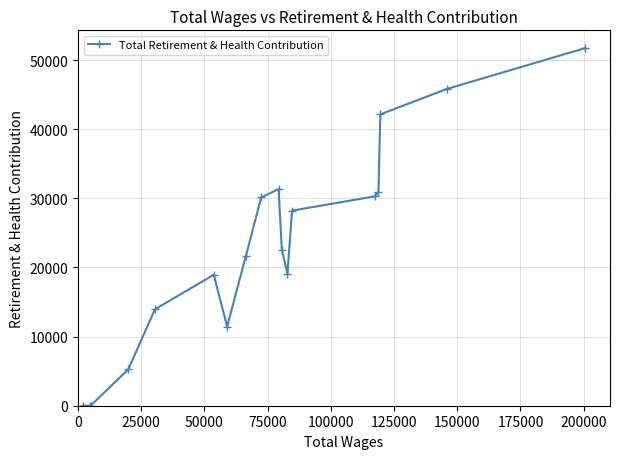

How many data points are less than 22550?

9